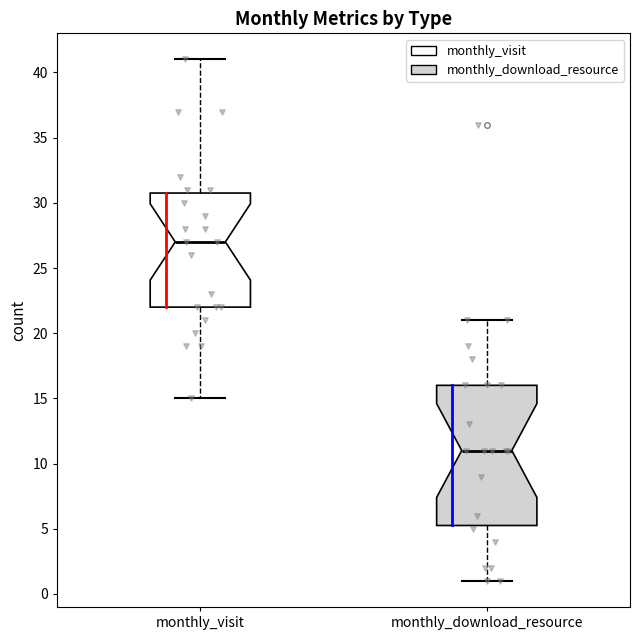

Reading left to right, read every box against the y-axis: the position of its median line, the range the box covers, and the ends of its whiskers. The values are not printed on the chart, so give them approximately, as read against the axis.

monthly_visit: median 27.0, box 22.0 to 31.0, whiskers 15.0 to 41.0
monthly_download_resource: median 11.0, box 5.5 to 16.0, whiskers 1.0 to 21.0